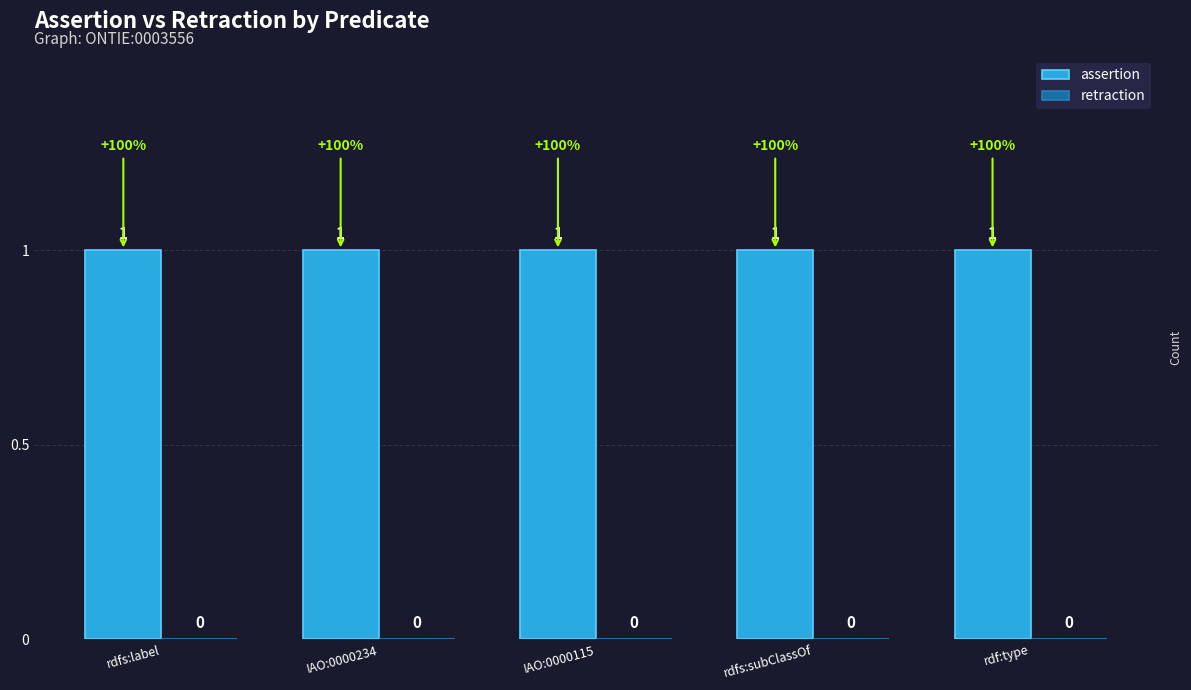

What is the spread (max minus min) of values at IAO:0000234?

1